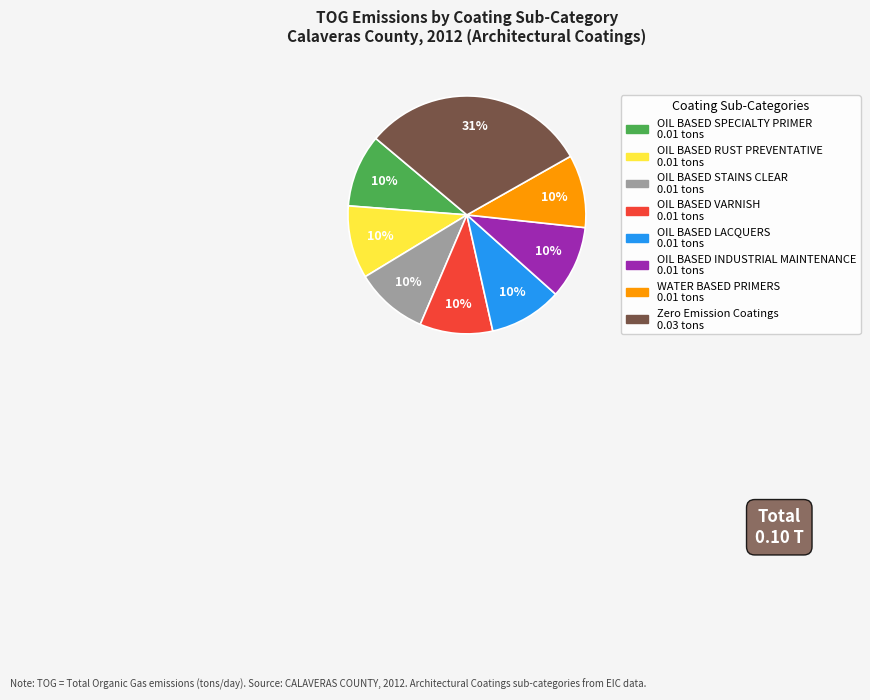

To the nearest percent, what is the difference between the largest and smallest slice percentages?

21%